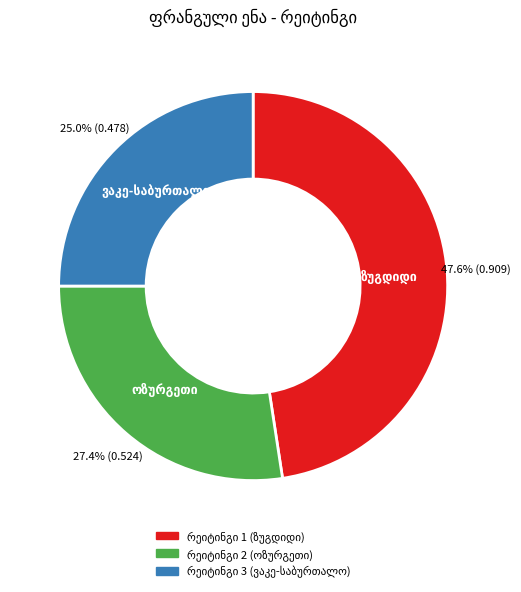

How many slices are in this pie chart?

3